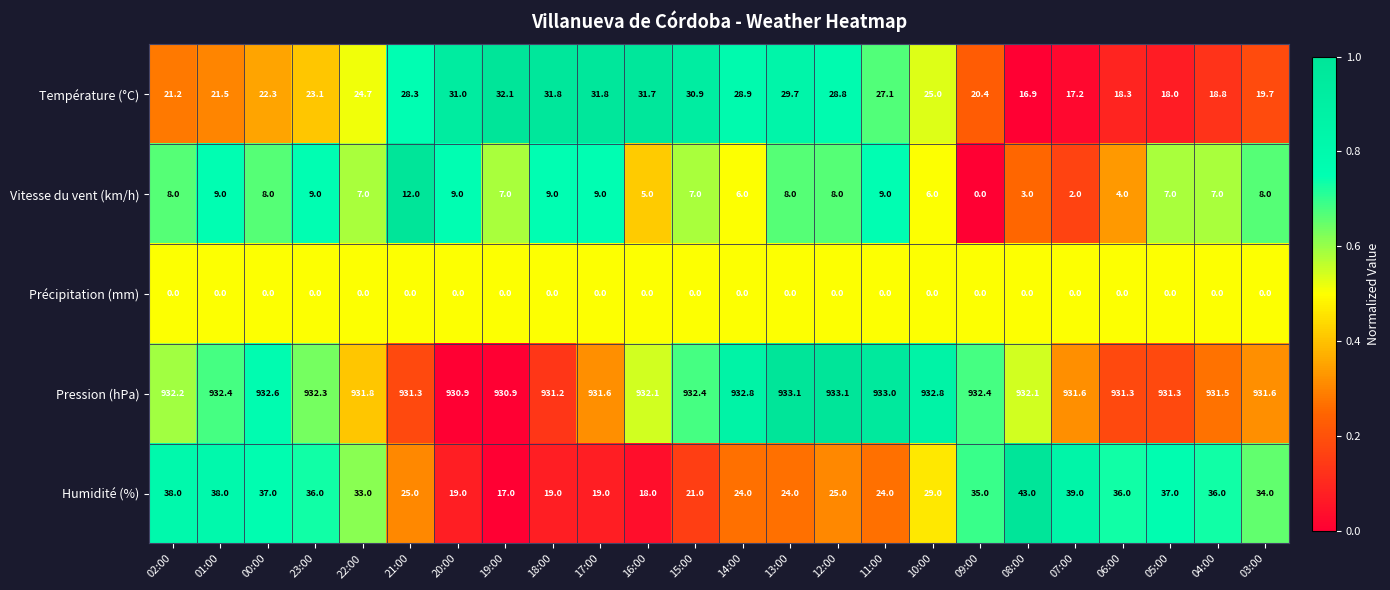

At which category is the sum across all series the highest?

01:00